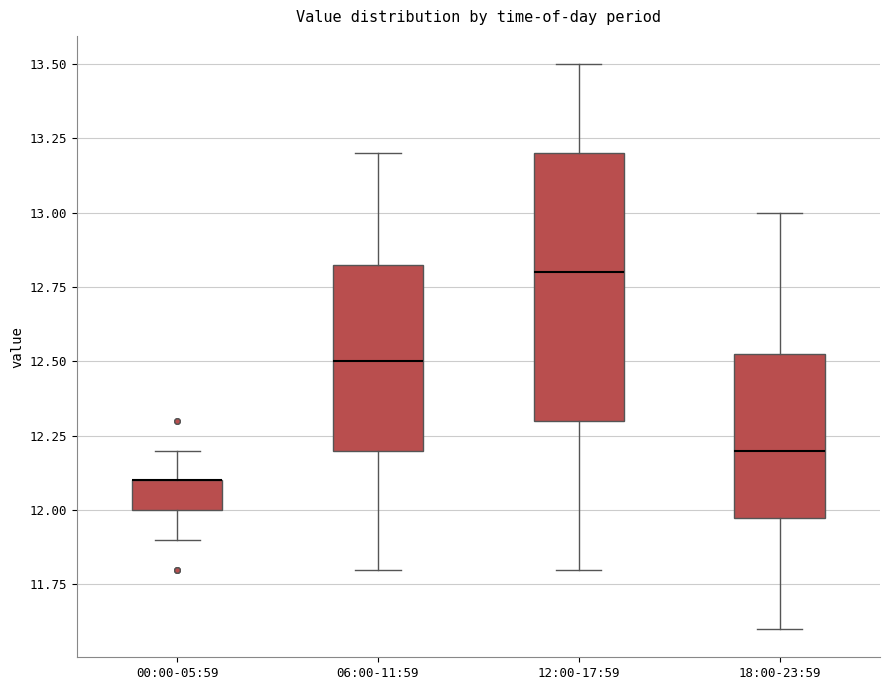

Which box is the tallest, from its lower edge to its upper edge?

12:00-17:59